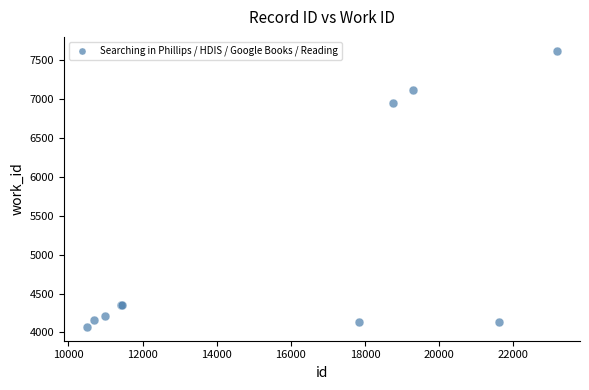

What Y value in the scatter plot is closest to 5848?

6957